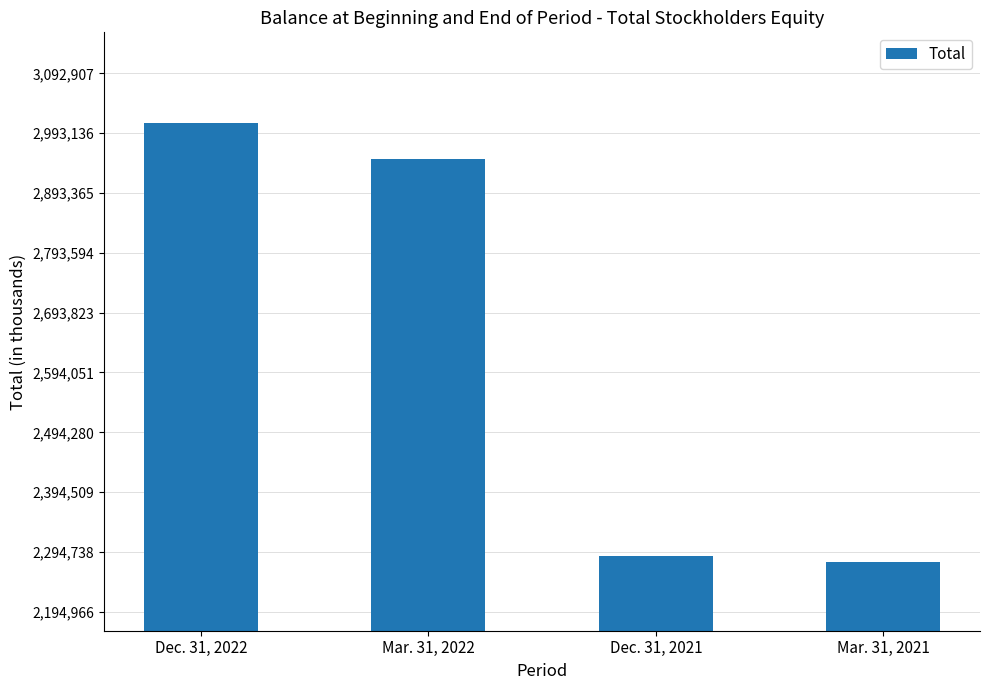

List the labels in order of value, smallest first.

Mar. 31, 2021, Dec. 31, 2021, Mar. 31, 2022, Dec. 31, 2022